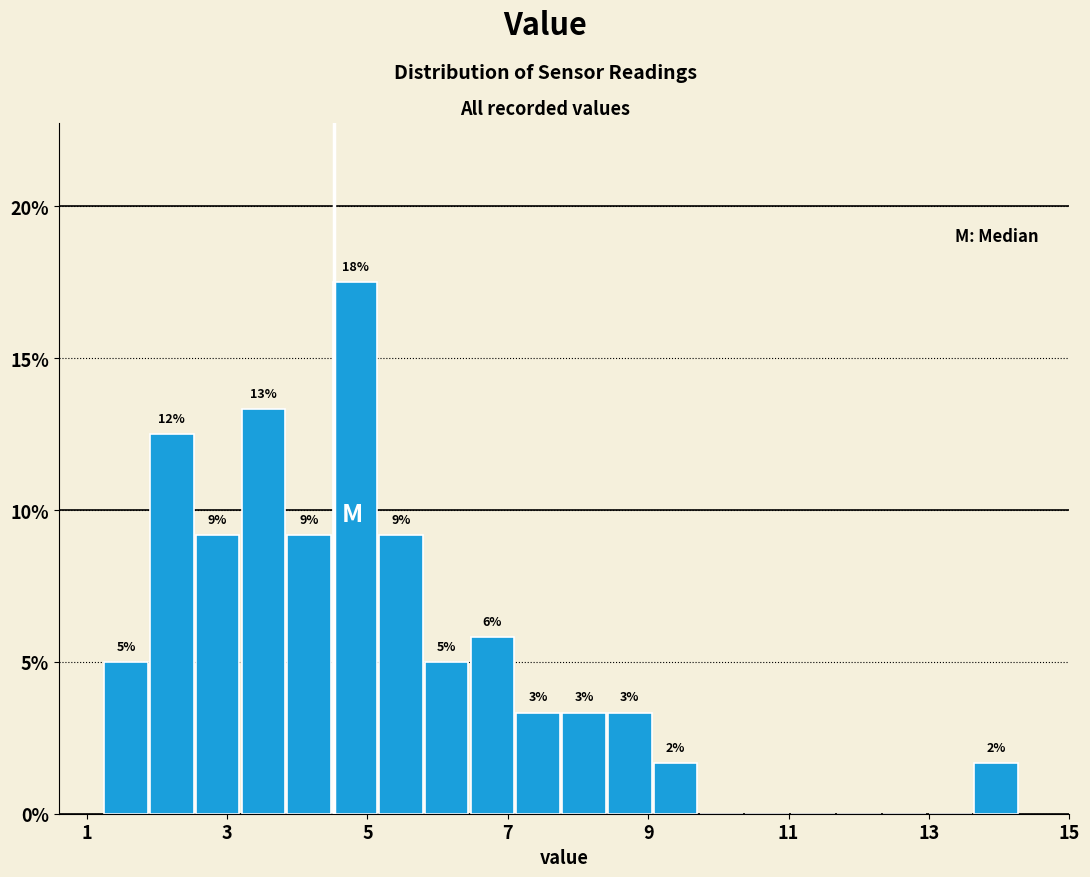

Around what value on the x-axis is the tallest bar? Give the approximate position of its centre, as read against the axis.

4.8